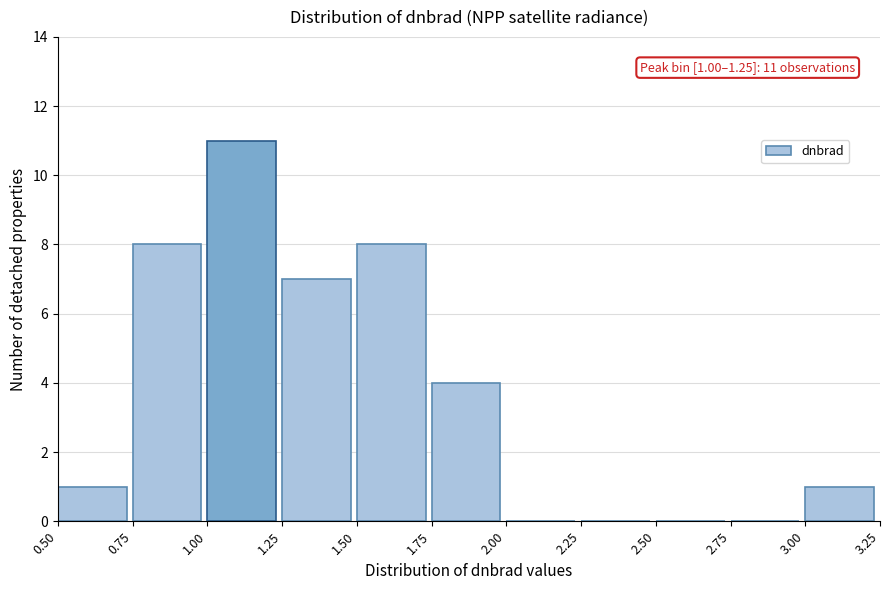

Over which range of the x-axis is the bar tallest?

1.00 to 1.25